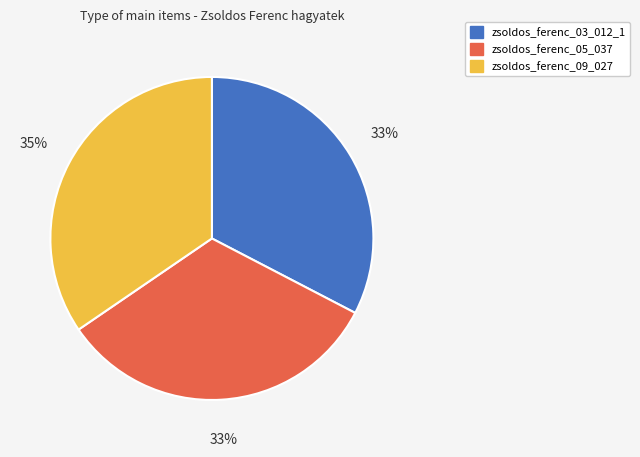

What is the ratio of the value at zsoldos_ferenc_09_027 to the value at zsoldos_ferenc_05_037?

1.1